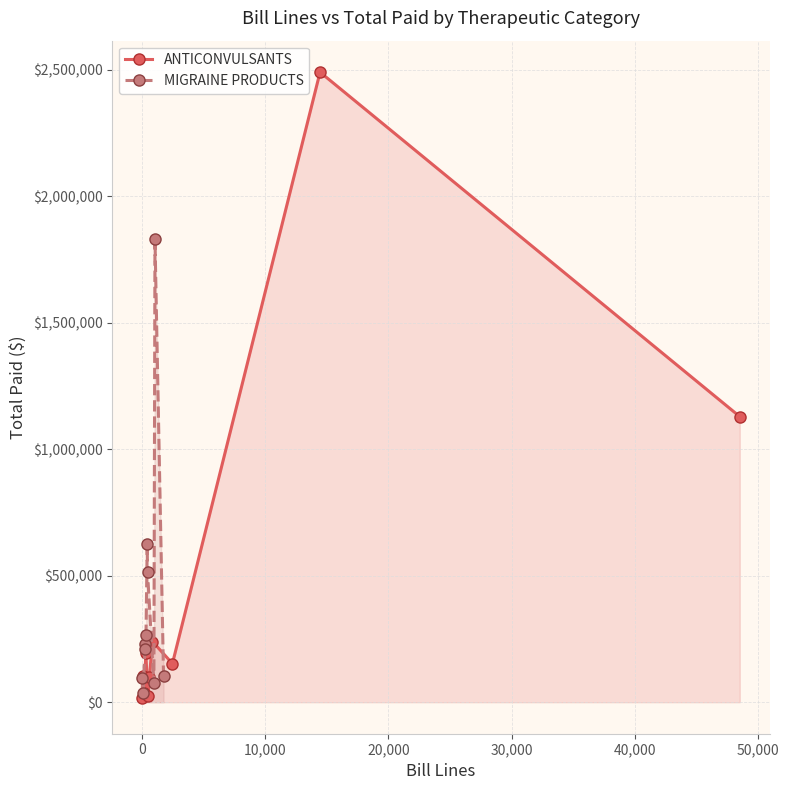

True or false: ANTICONVULSANTS has more than 0 points higher than both neighbors.

True